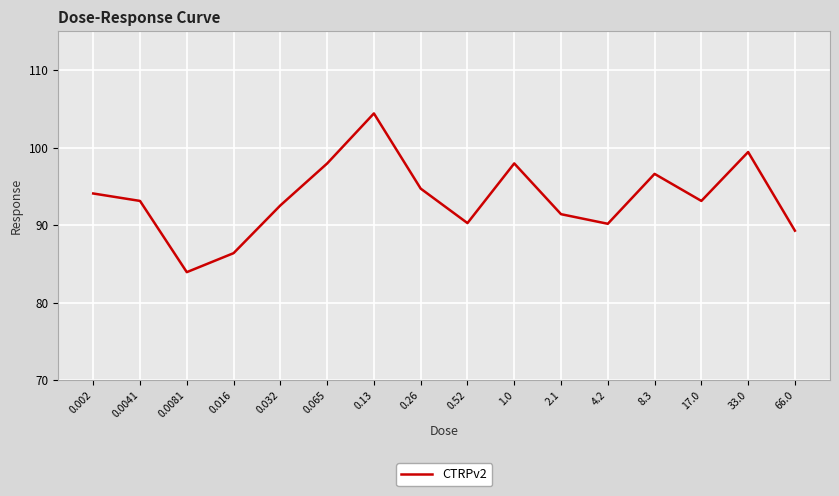

What is the change in value from 0.032 to 8.3?

+4.1